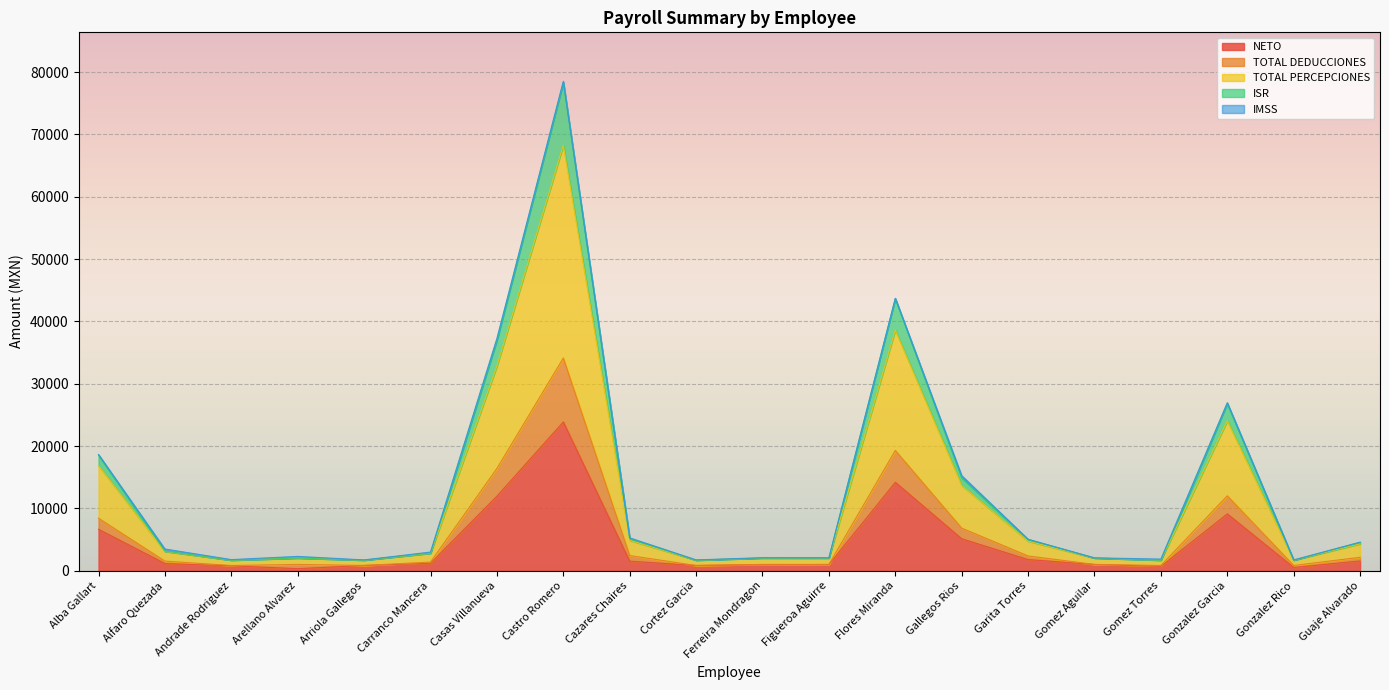

What is the maximum value for NETO?

23881.2